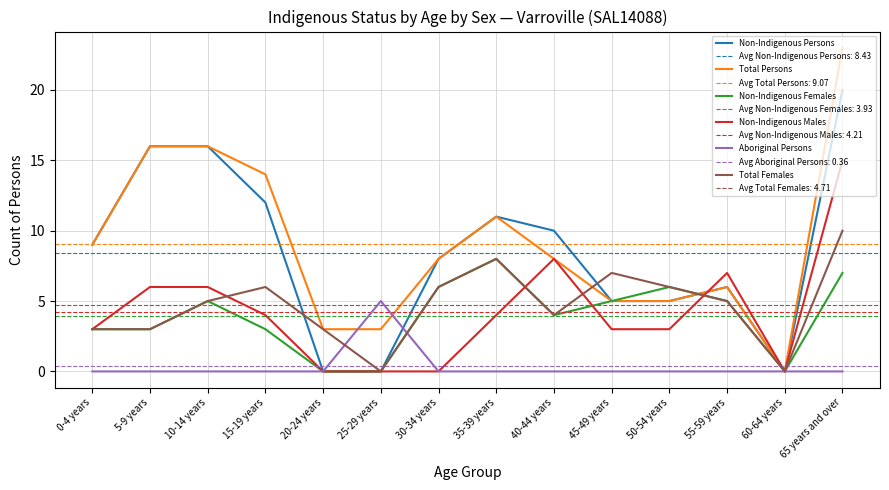

What value does the Non-Indigenous Persons series have at 15-19 years?

12